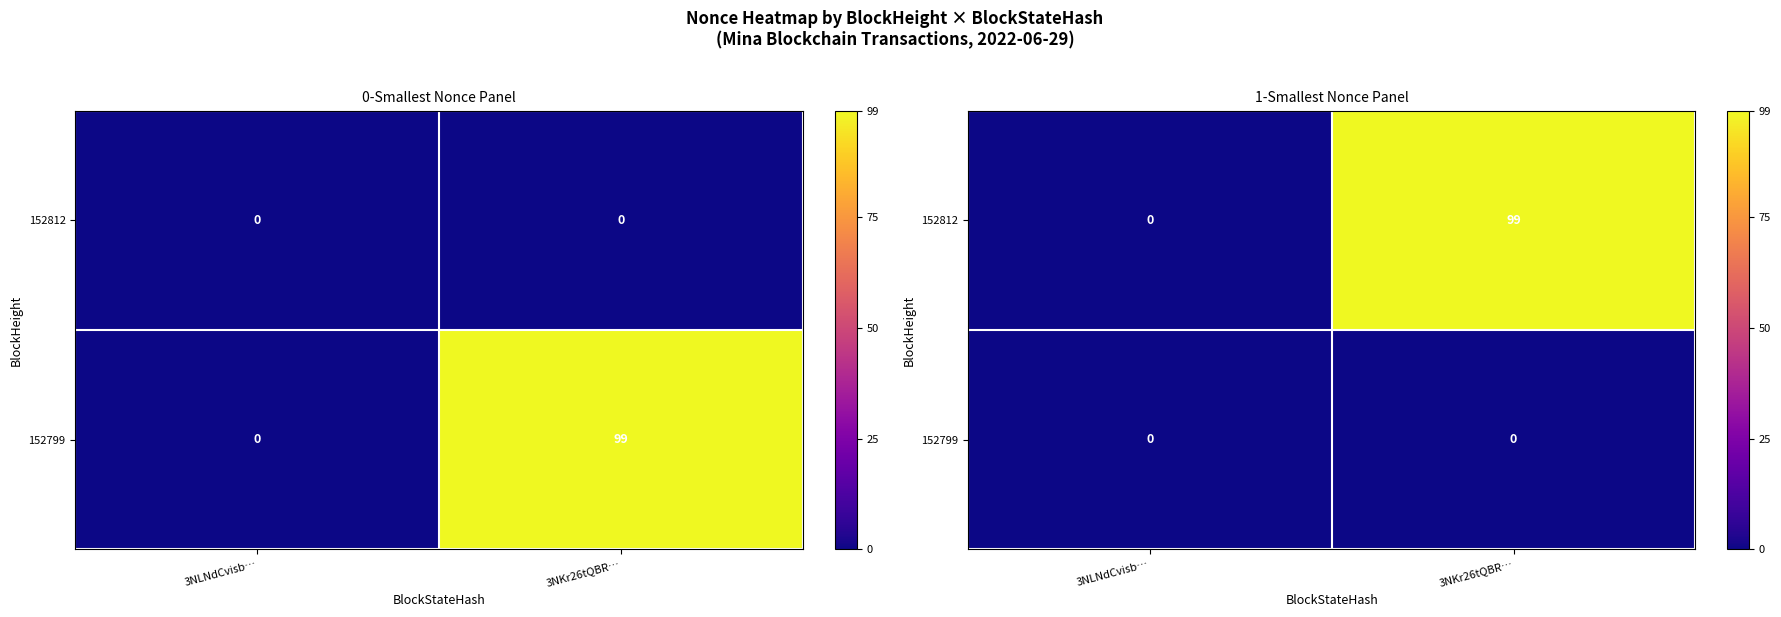

Where is 152812 nearest to the value 49?

3NLNdCvisb…